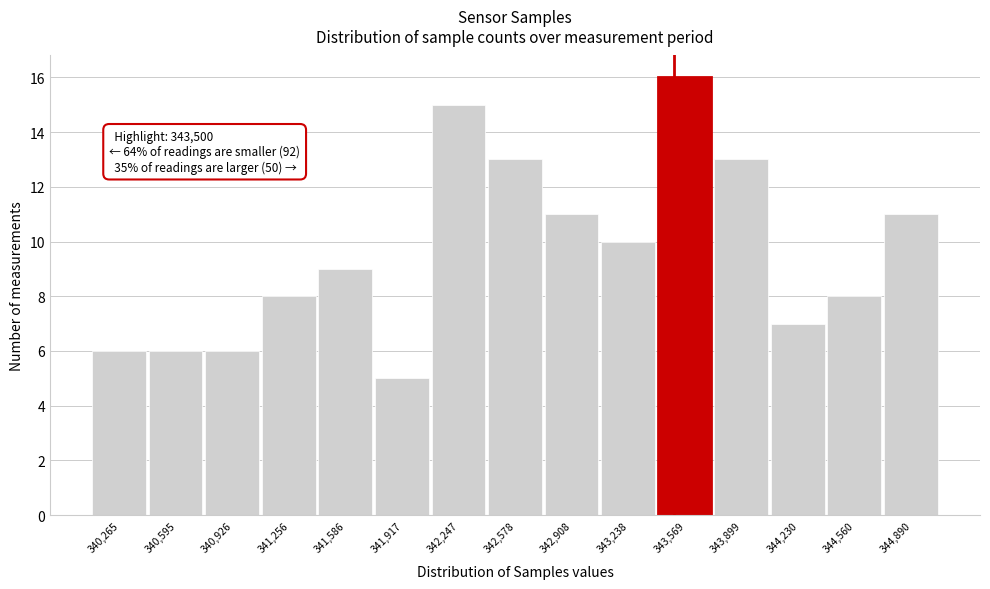

Over which range of the x-axis is the bar tallest?

343400 to 343750